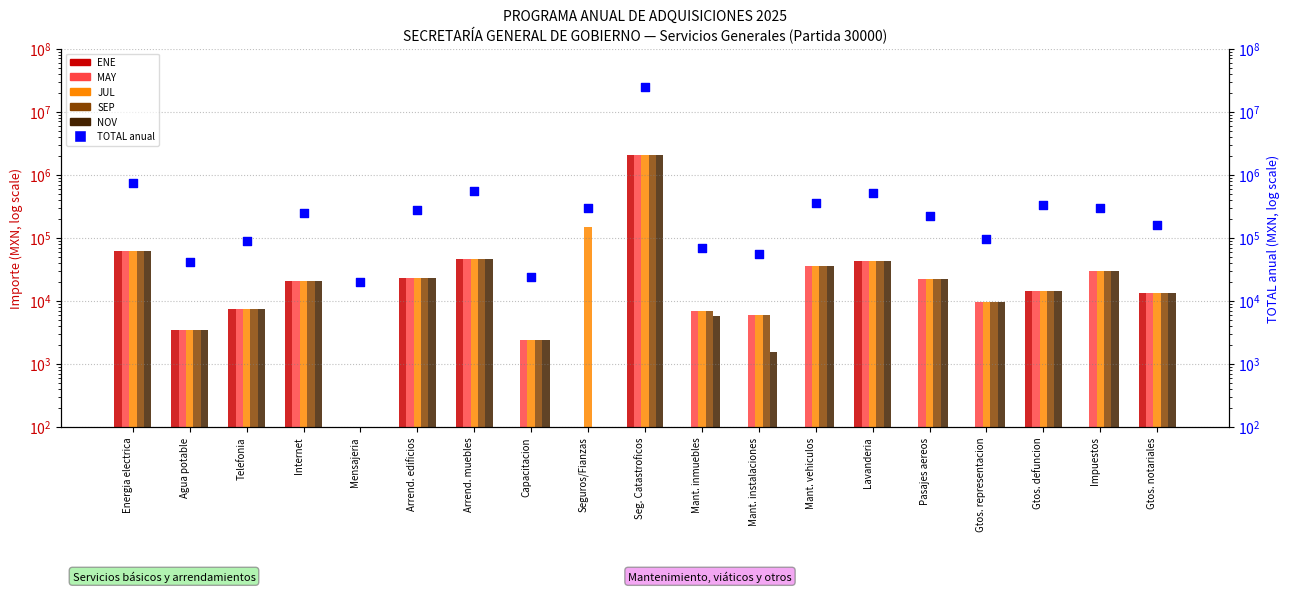

Is the value of TOTAL anual at Pasajes aereos greater than the value of JUL at Arrend. muebles?

Yes